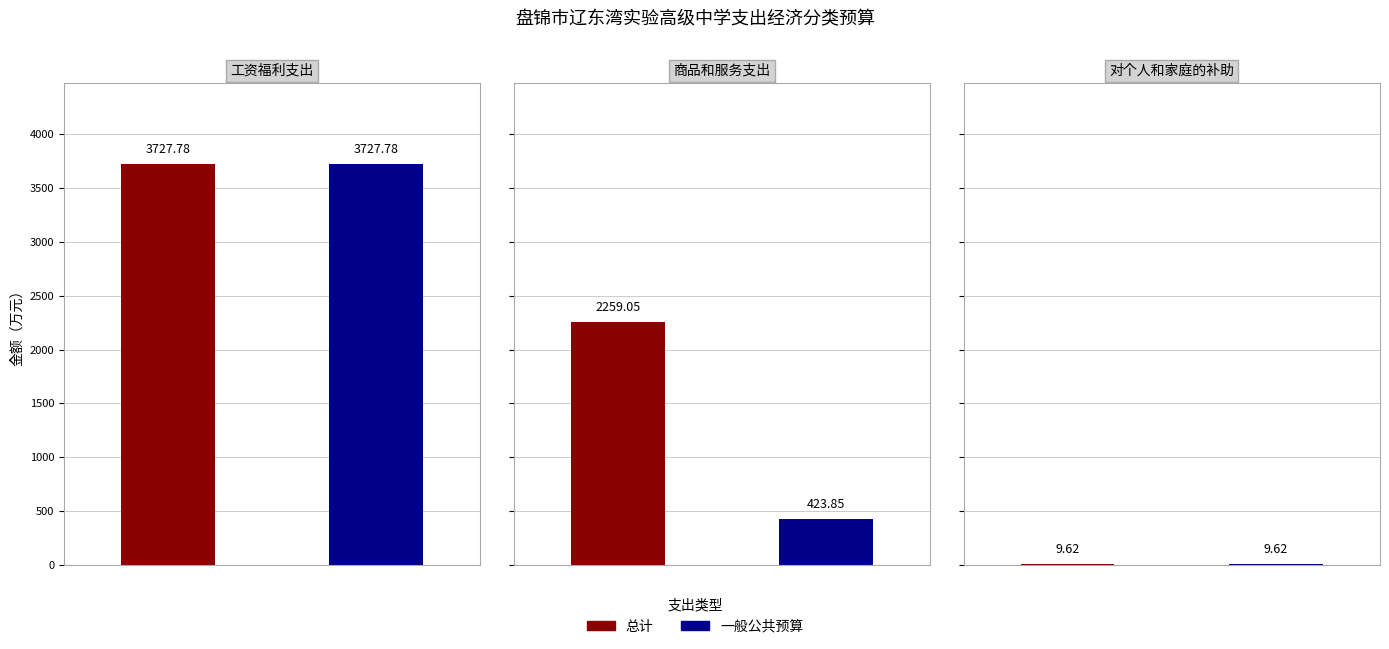

What position from the left is 商品和服务支出?

2